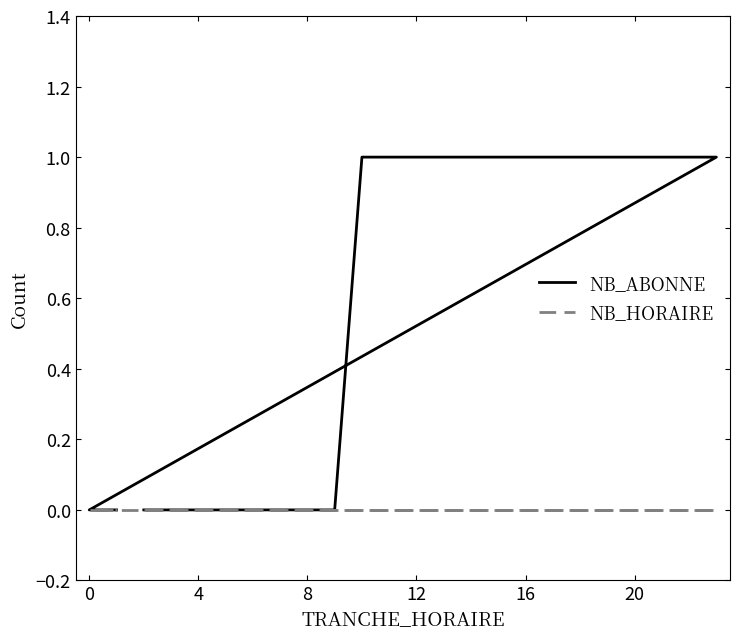

Between 0 and 10, which series saw the biggest shift?

NB_ABONNE